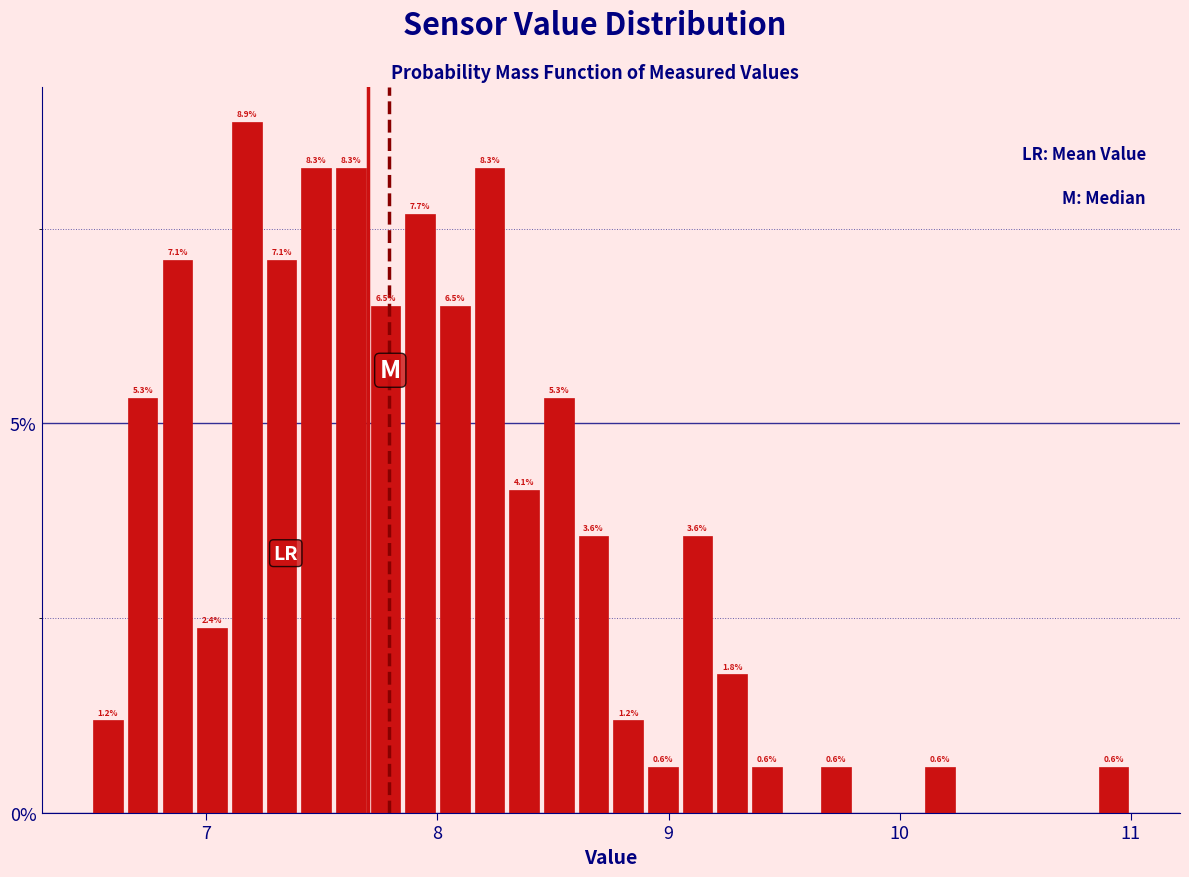

Read against the x-axis, roughly where is the centre of the tallest bar?

7.2